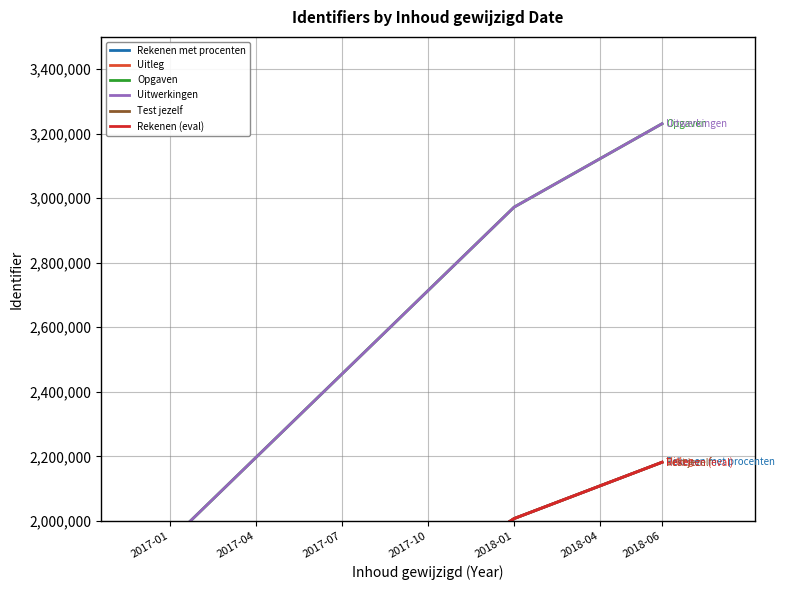

What position from the left is 2018-01?

5